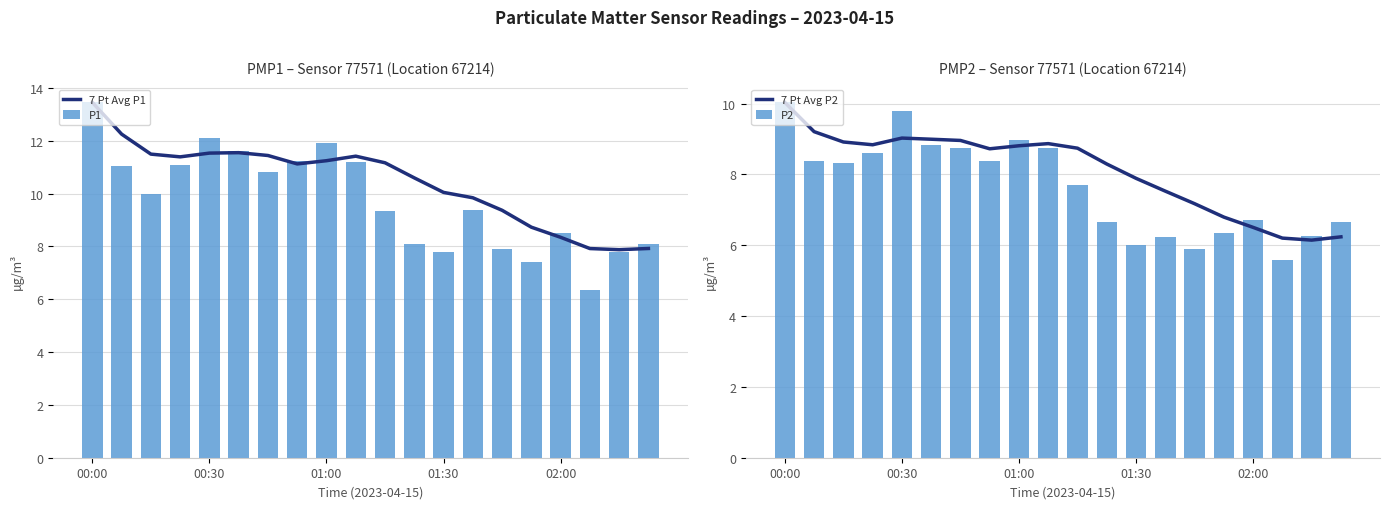

What is the approximate value of P2 at 9?

8.8